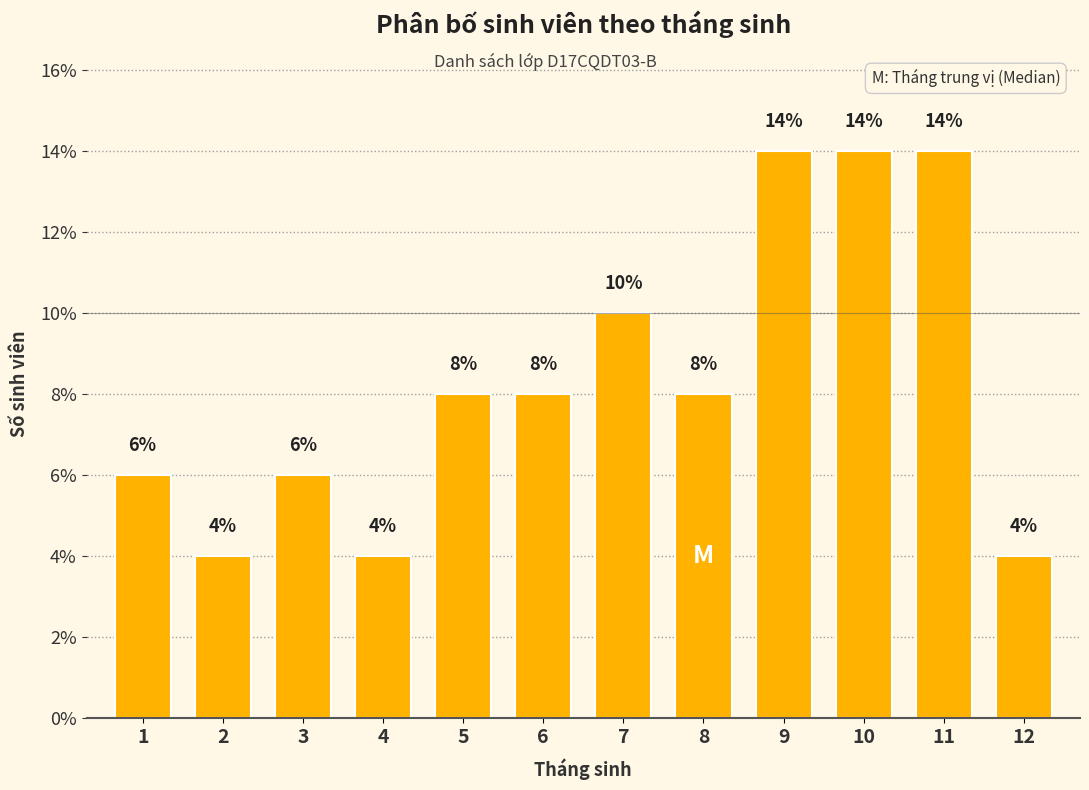

Reading left to right, transcribe all the data shown in this chart.

1=6.0	2=4.0	3=6.0	4=4.0	5=8.0	6=8.0	7=10.0	8=8.0	9=14.0	10=14.0	11=14.0	12=4.0